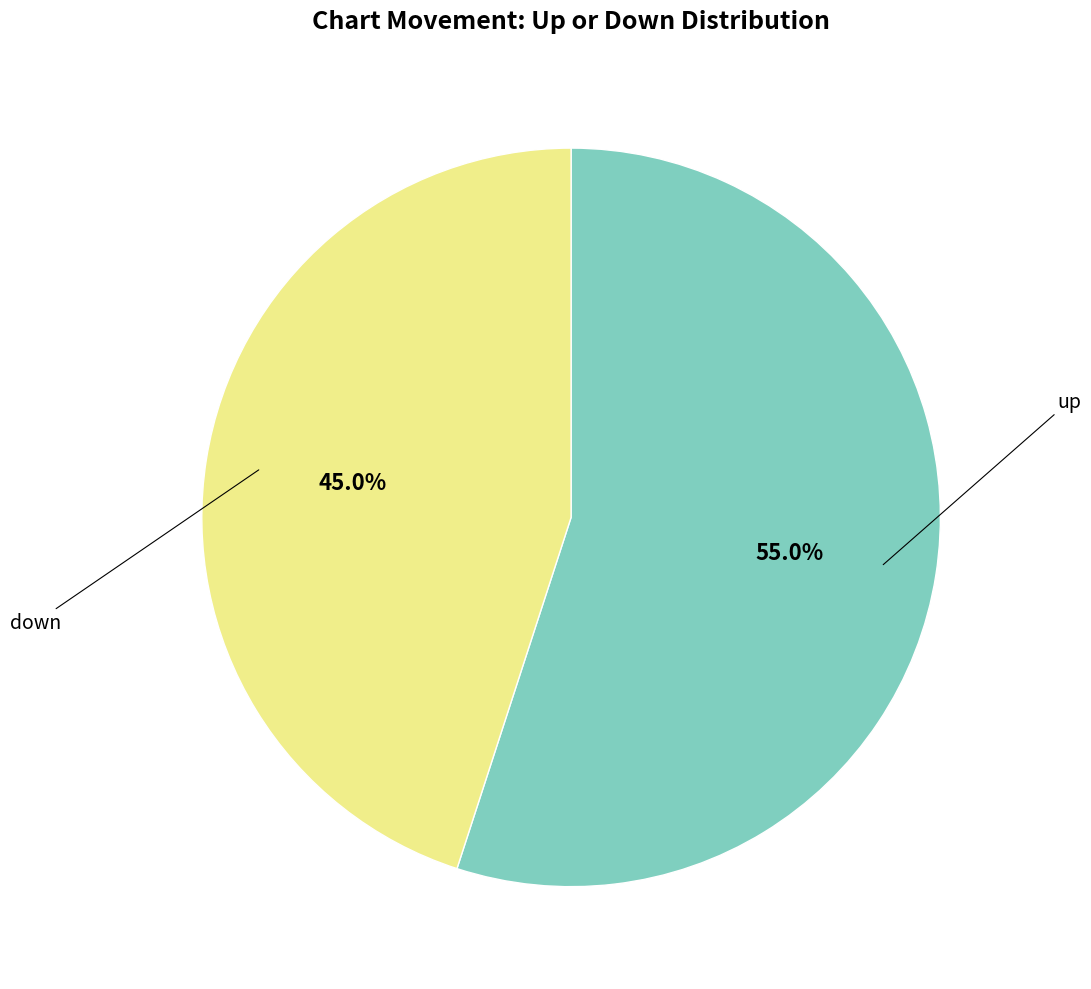

Which category accounts for the majority?

up